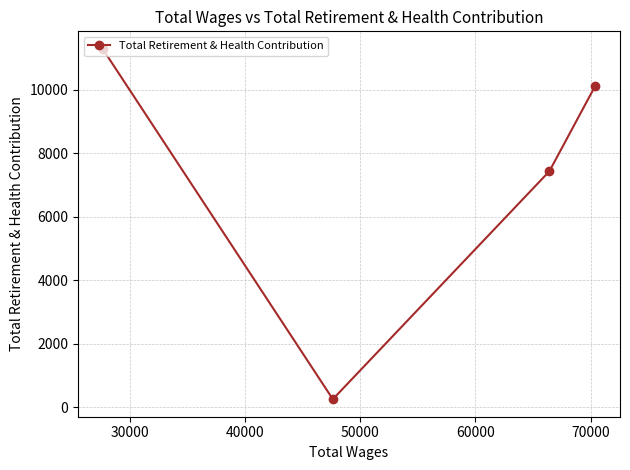

How many data points are less than 10136?

2